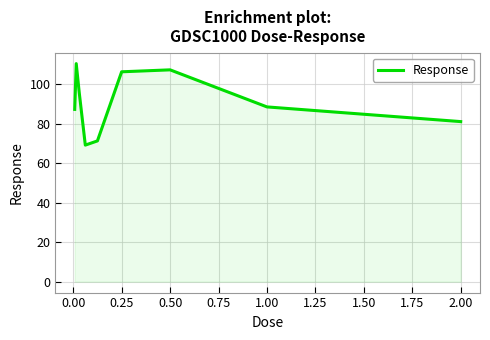

How many lines are shown in the chart?

1